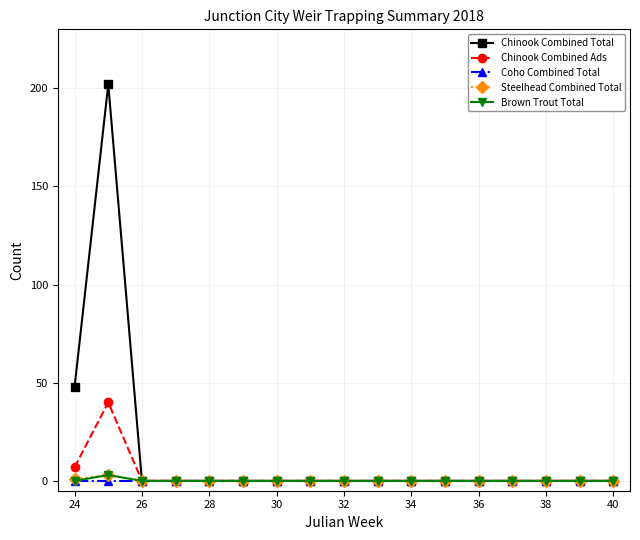

What is the sum of all Chinook Combined Total values?

250